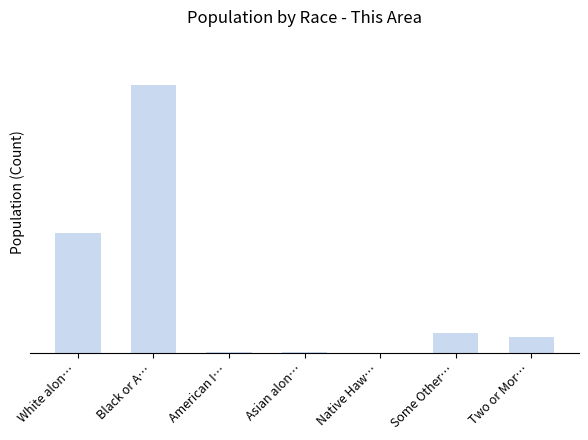

At which label is the value closest to 3293?

White alon…